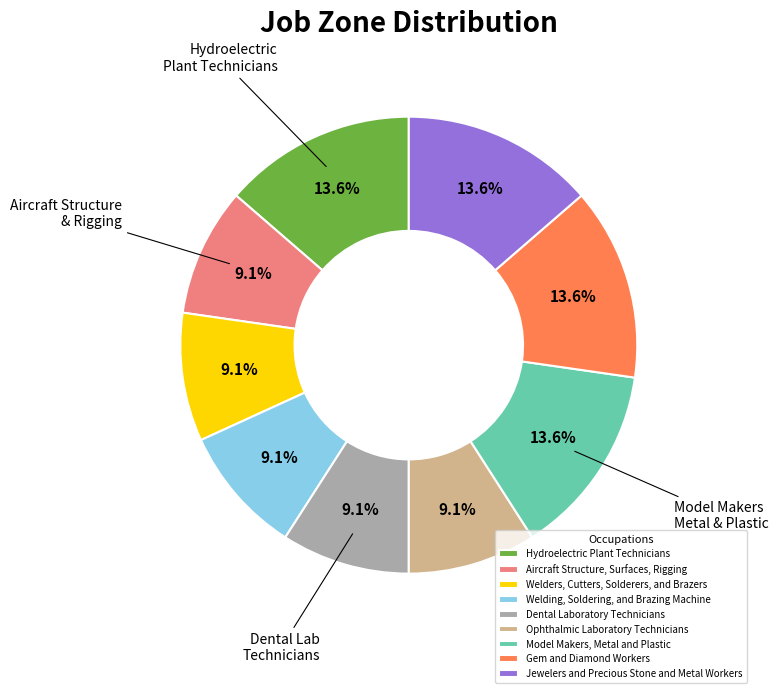

Combined, do Dental Laboratory Technicians and Jewelers and Precious Stone and Metal Workers account for over 50%?

No